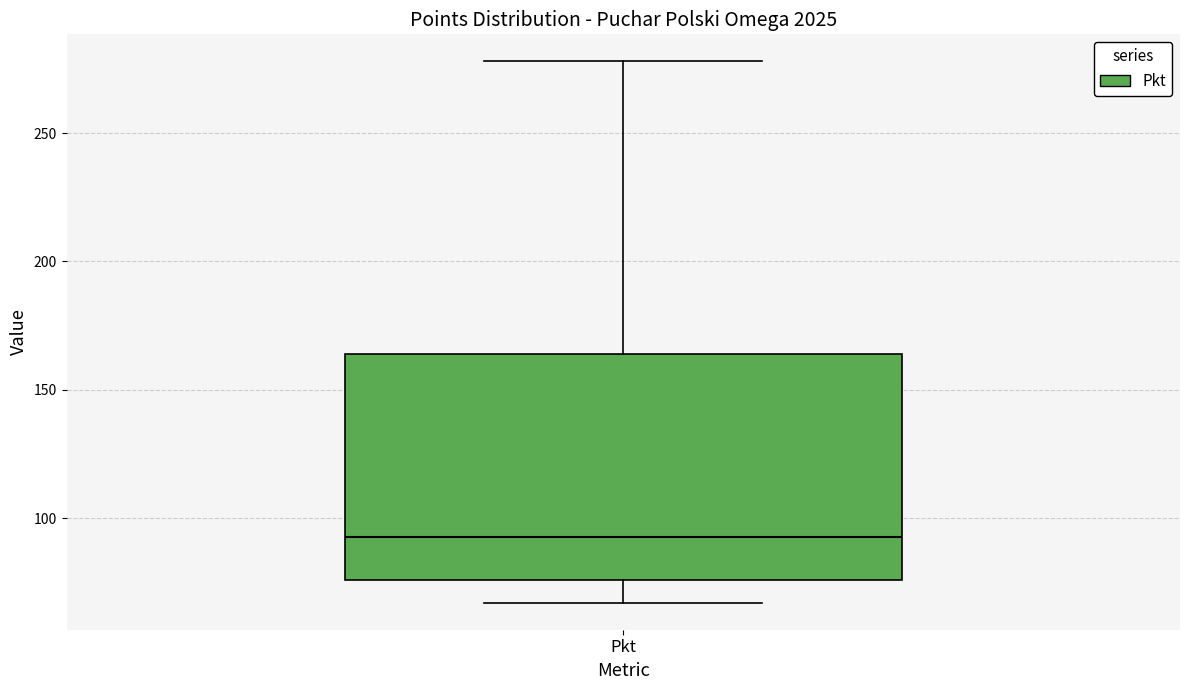

Where does the lower whisker of the box for Pkt end on the y-axis? The values are not printed on the chart, so give them approximately, as read against the axis.

65